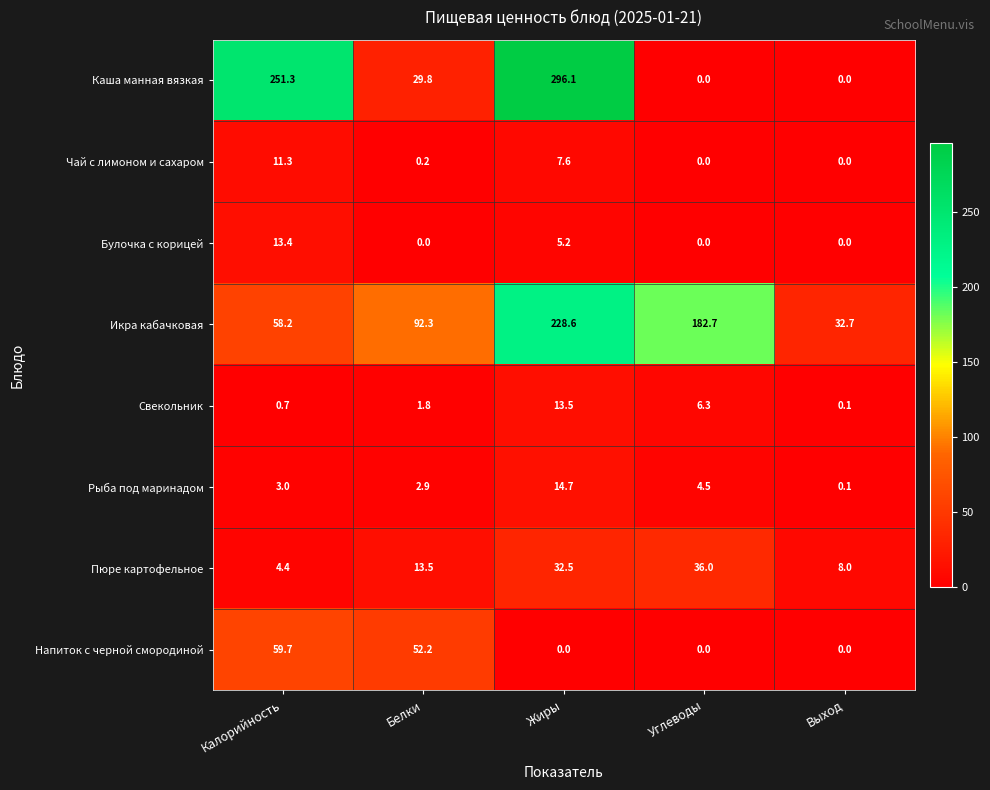

What is the average value of the Свекольник series?

4.5